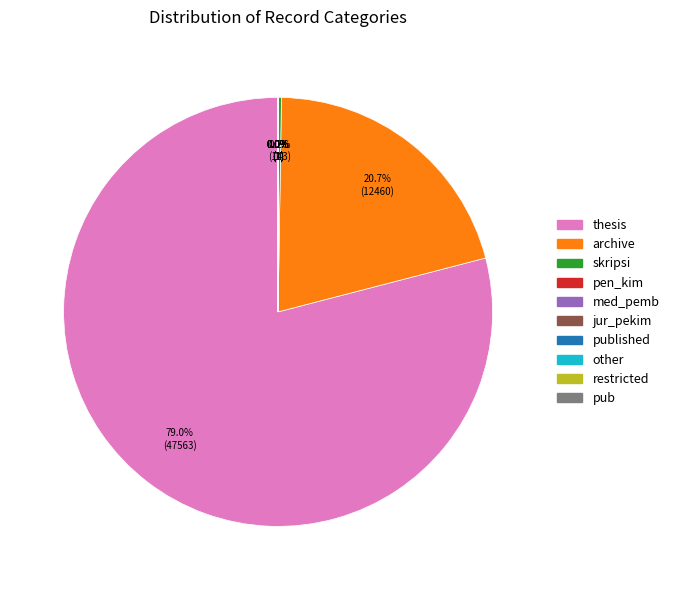

Does any single category account for the majority?

Yes